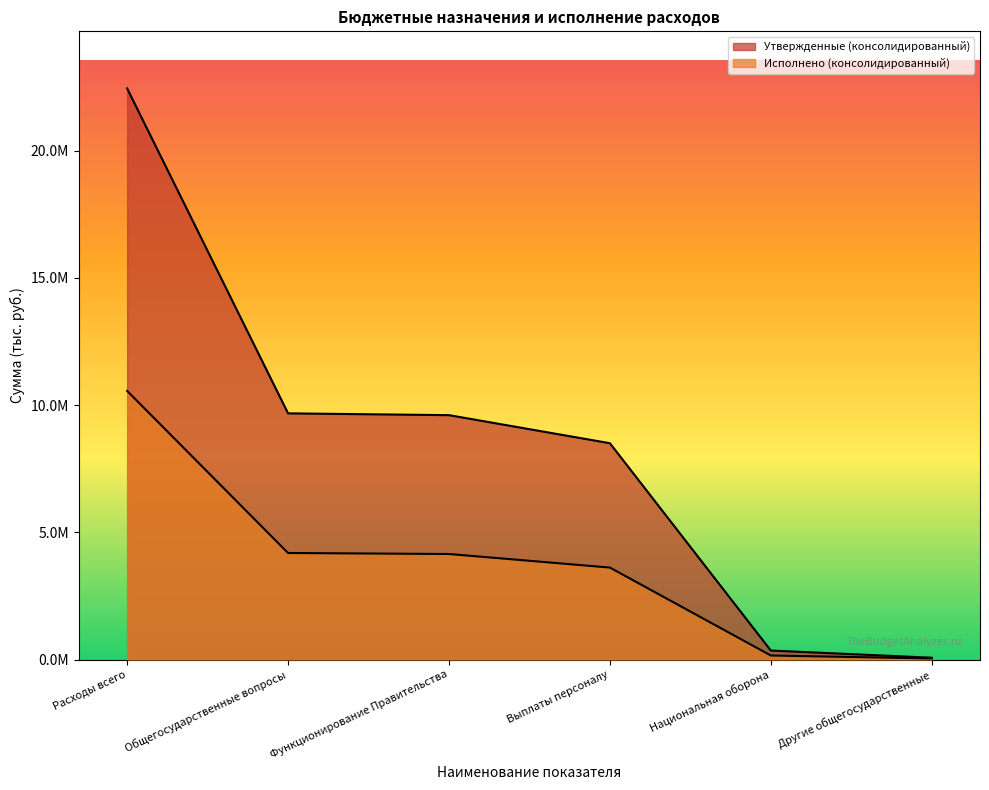

Which label corresponds to the largest value in the chart?

Расходы всего